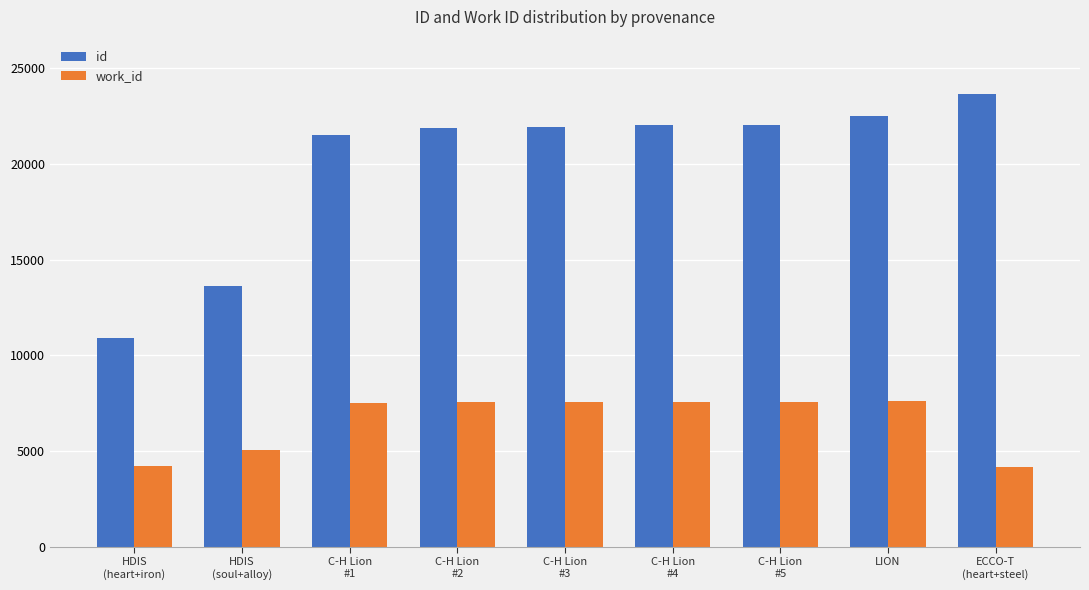

Is it true that work_id equals 13245 at C-H Lion
#2?

False